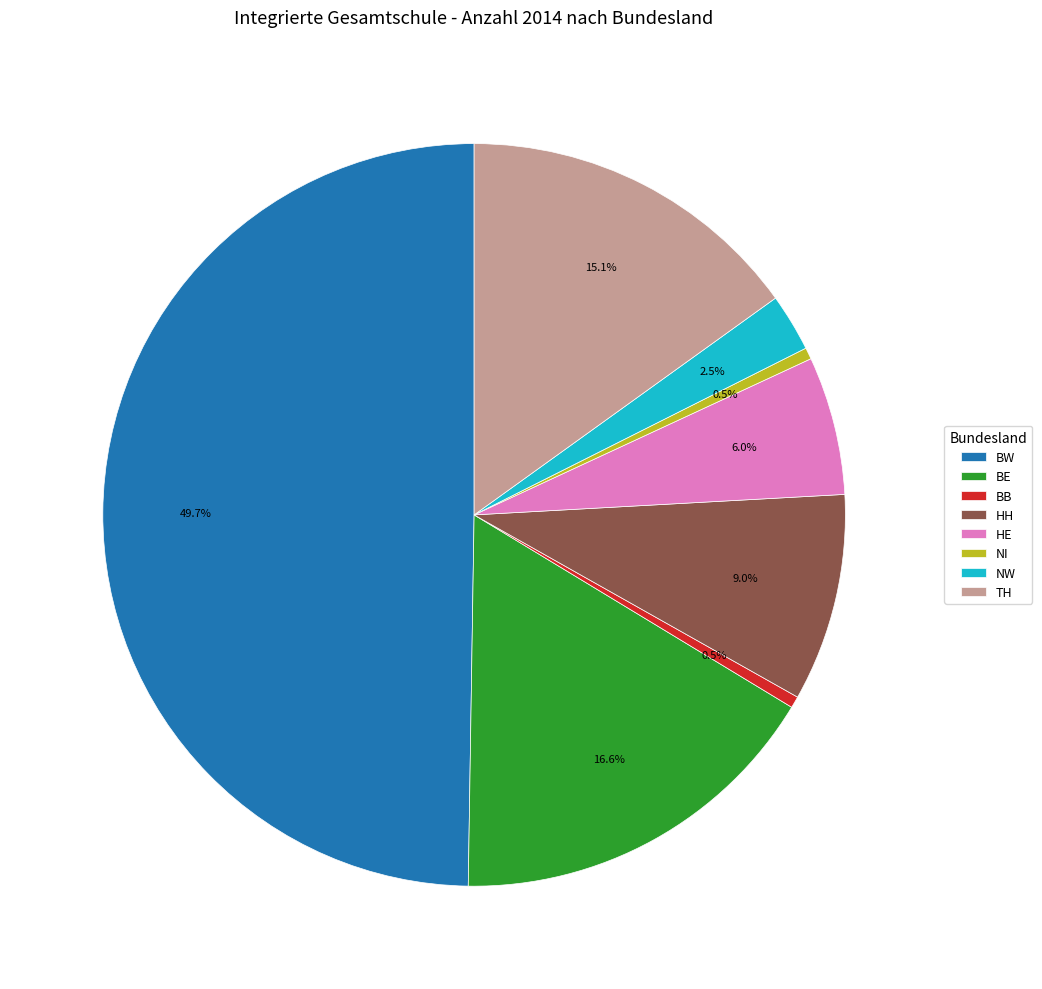

True or false: NI accounts for 12% of the total.

False